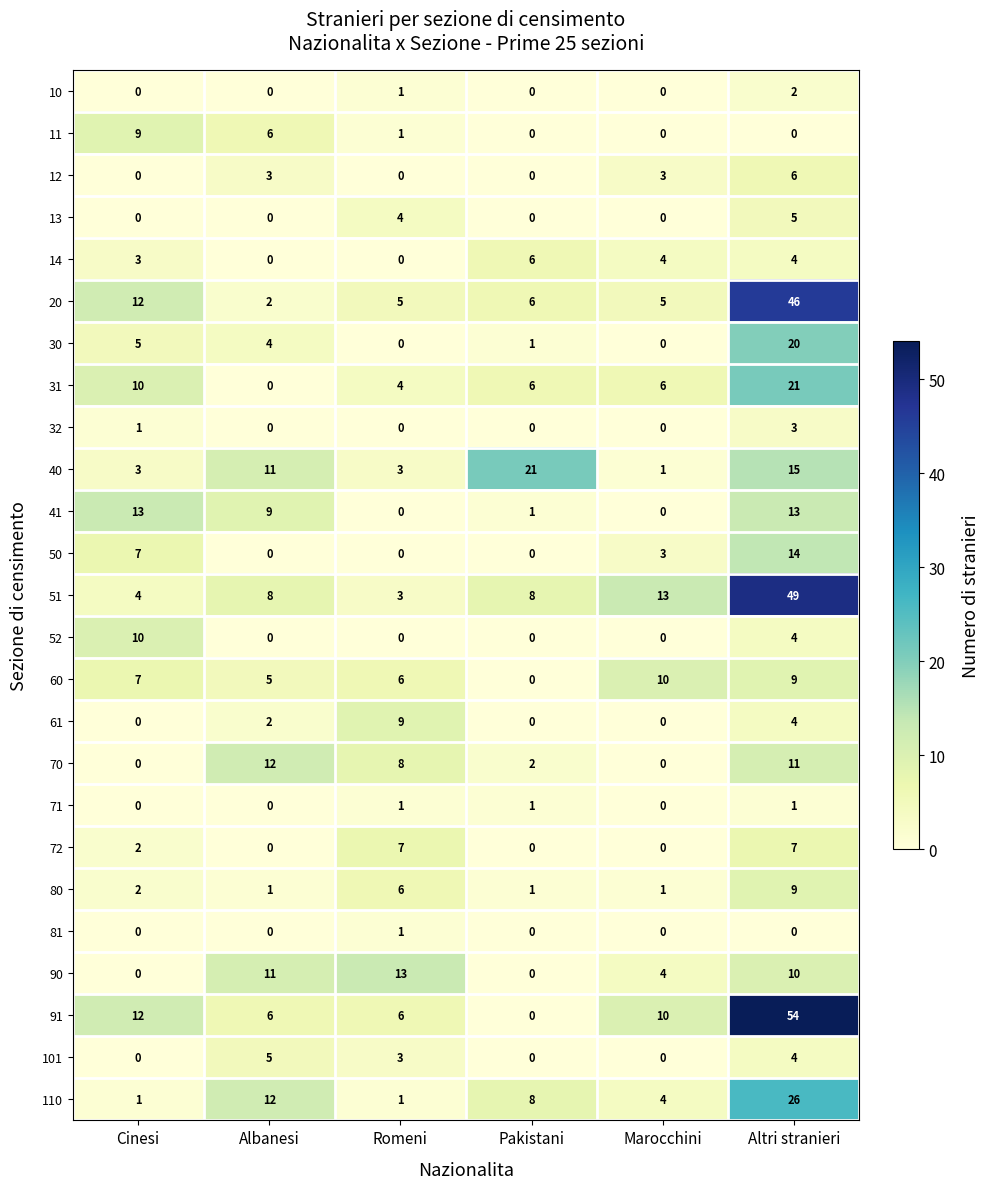

What is the total value across all series at Pakistani?

61